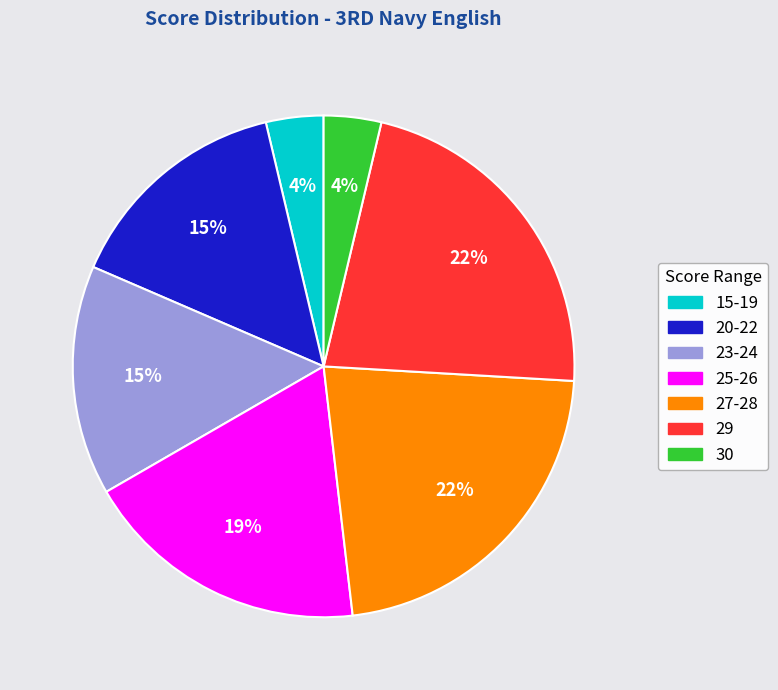

Is there any slice that represents more than half of the pie?

No